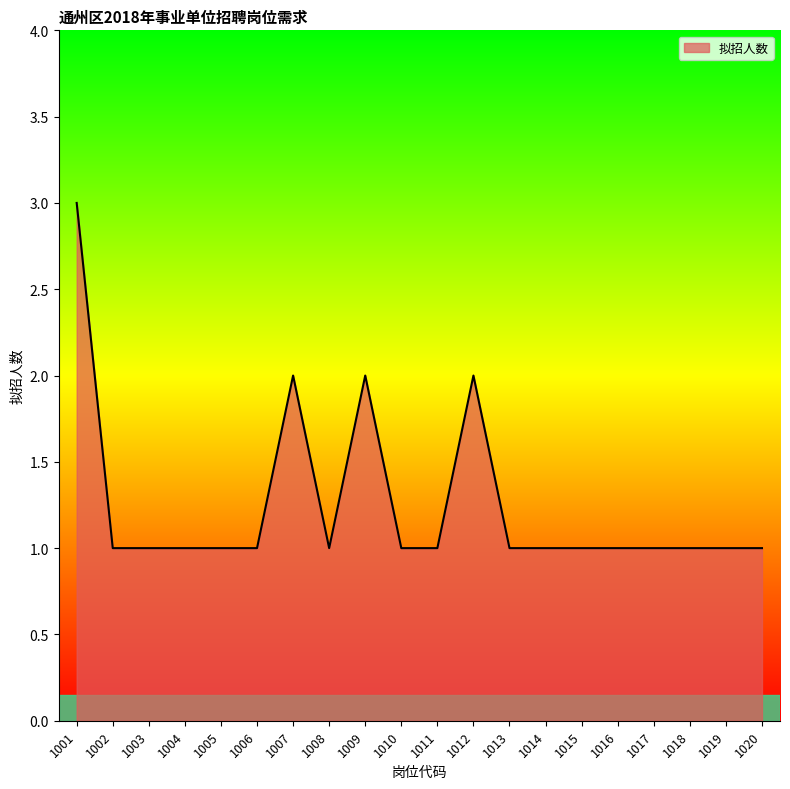

At which category does the chart reach its peak across all series?

1001